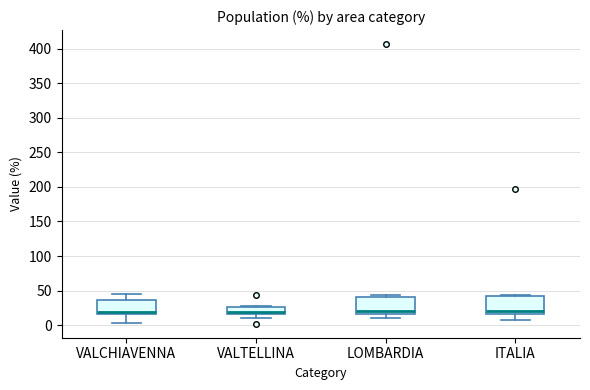

Where does the lower whisker of the box for ITALIA end on the y-axis? The values are not printed on the chart, so give them approximately, as read against the axis.

5